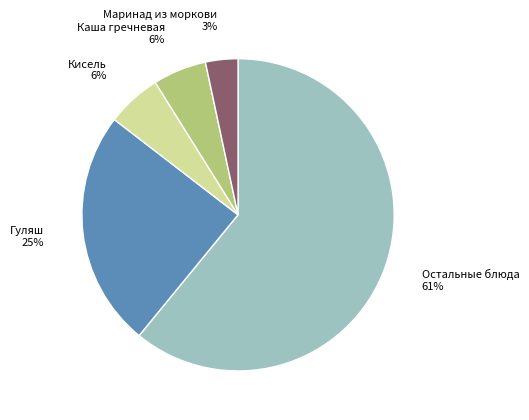

Count the number of slices in the pie.

5